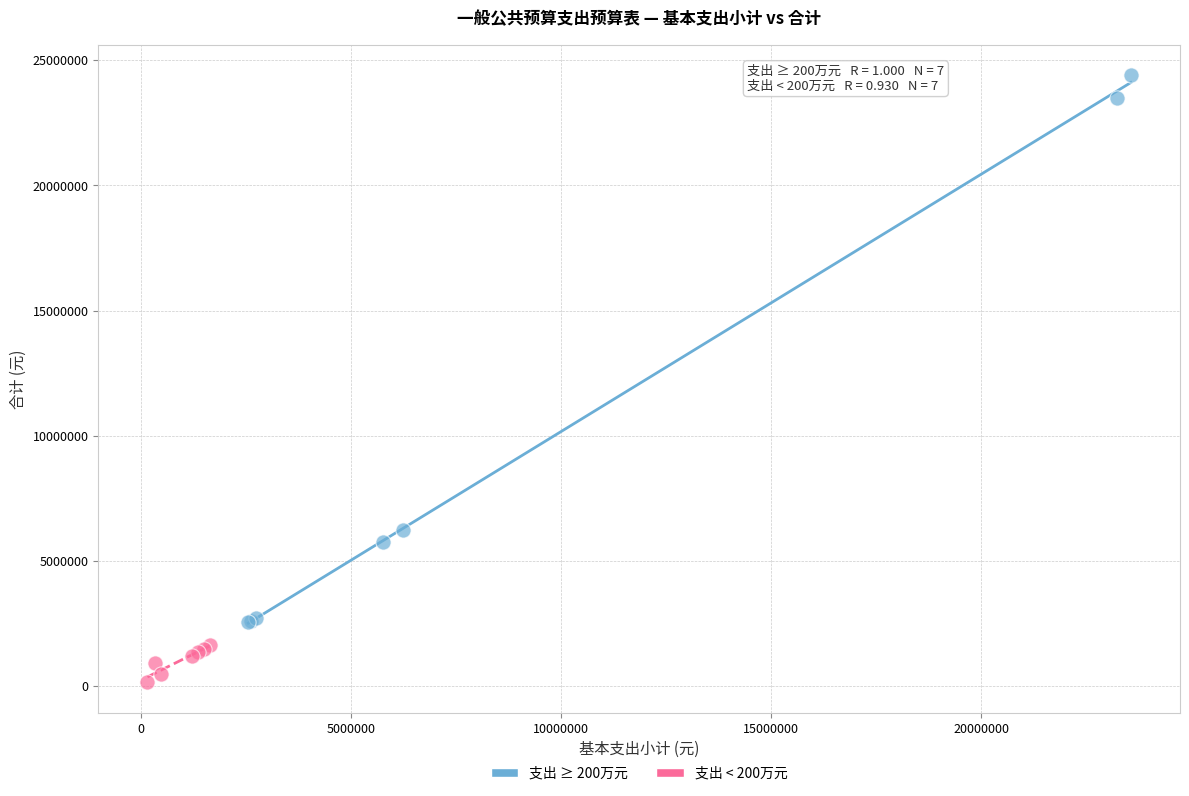

Which series has the widest spread of Y values?

支出 ≥ 200万元